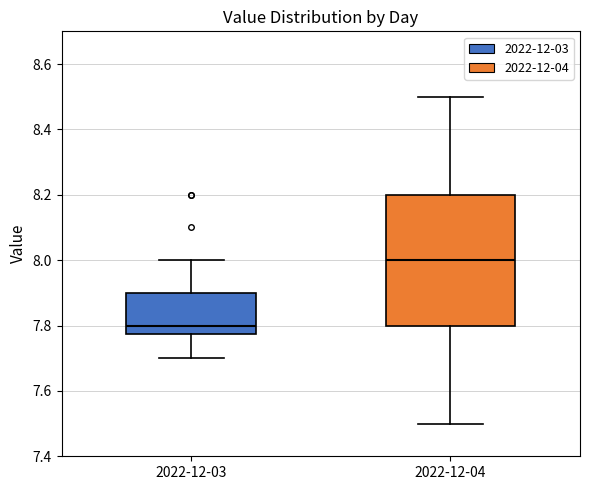

Which box has the highest median line?

2022-12-04